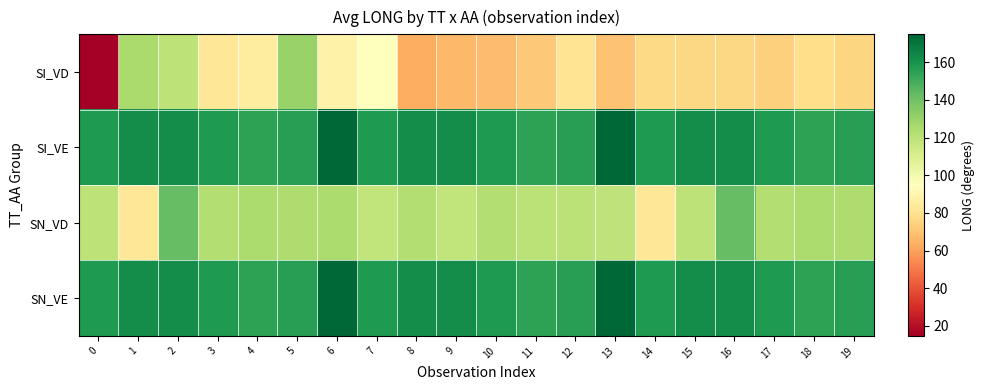

What is the maximum value shown in the chart?

174.8